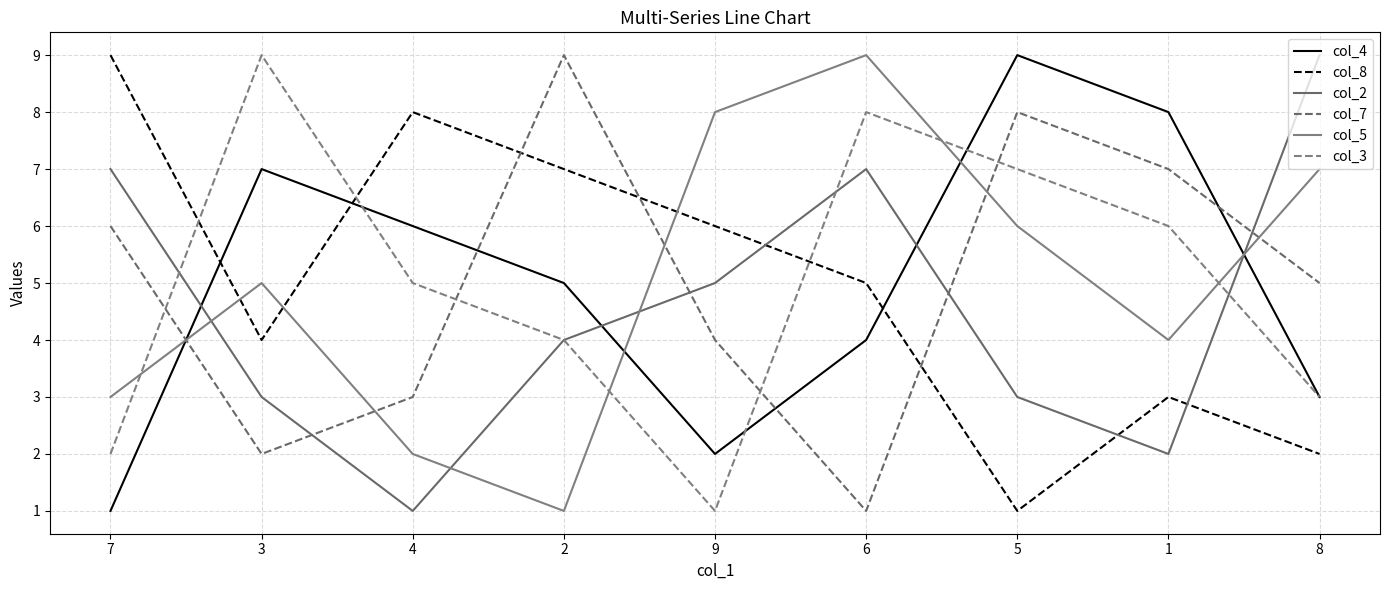

What is the value of the col_2 point at the 3rd from the left?

1